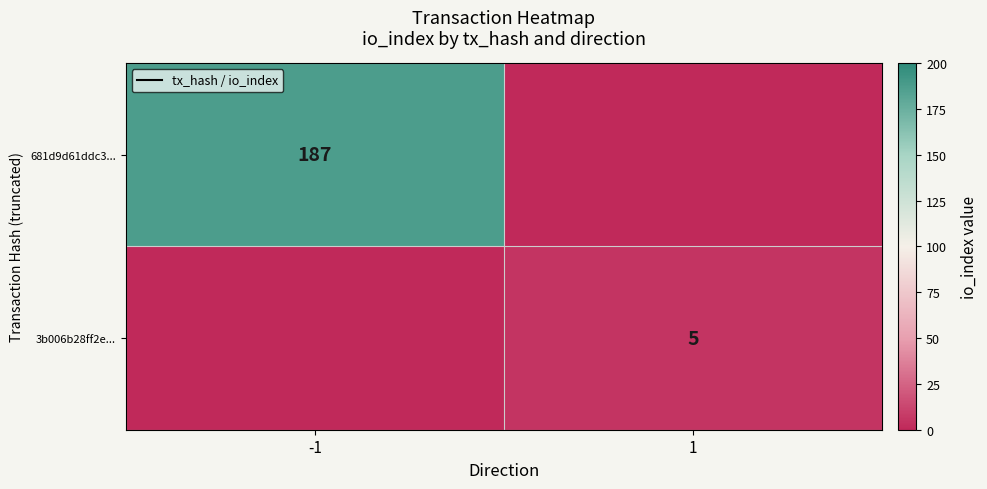

The 681d9d61ddc3... series shows 187 at -1. True or false?

True